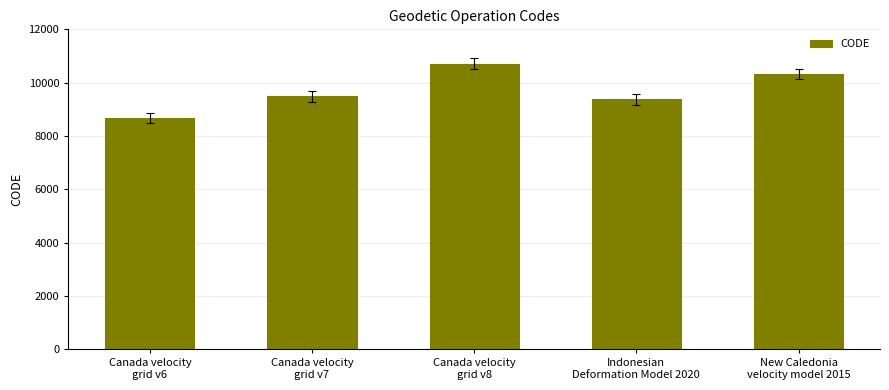

Which has a higher value, Indonesian
Deformation Model 2020 or Canada velocity
grid v7?

Canada velocity
grid v7